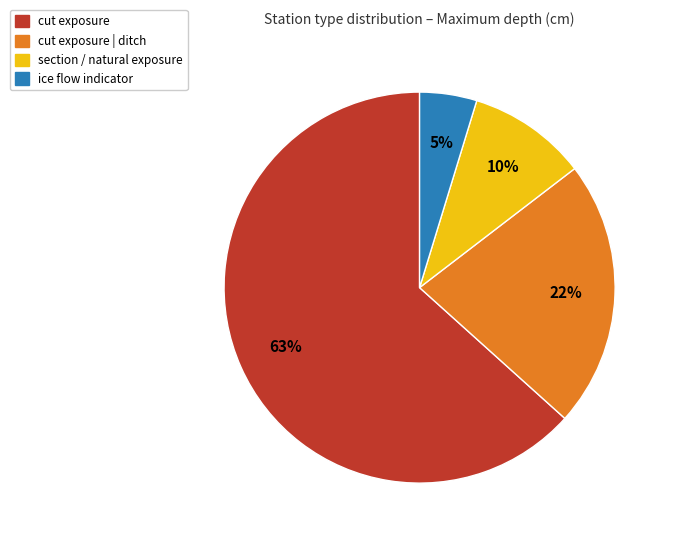

Is there a majority slice in this chart?

Yes